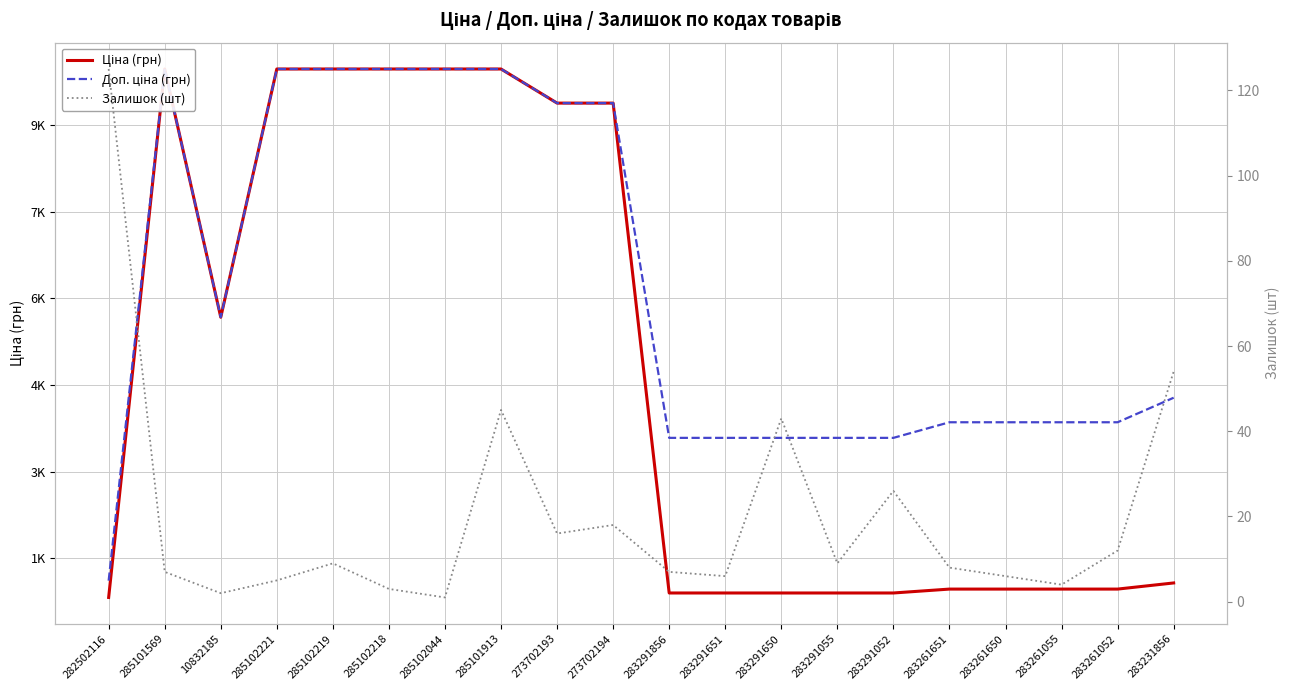

Which has a higher value, 283261055 or 273702194?

273702194